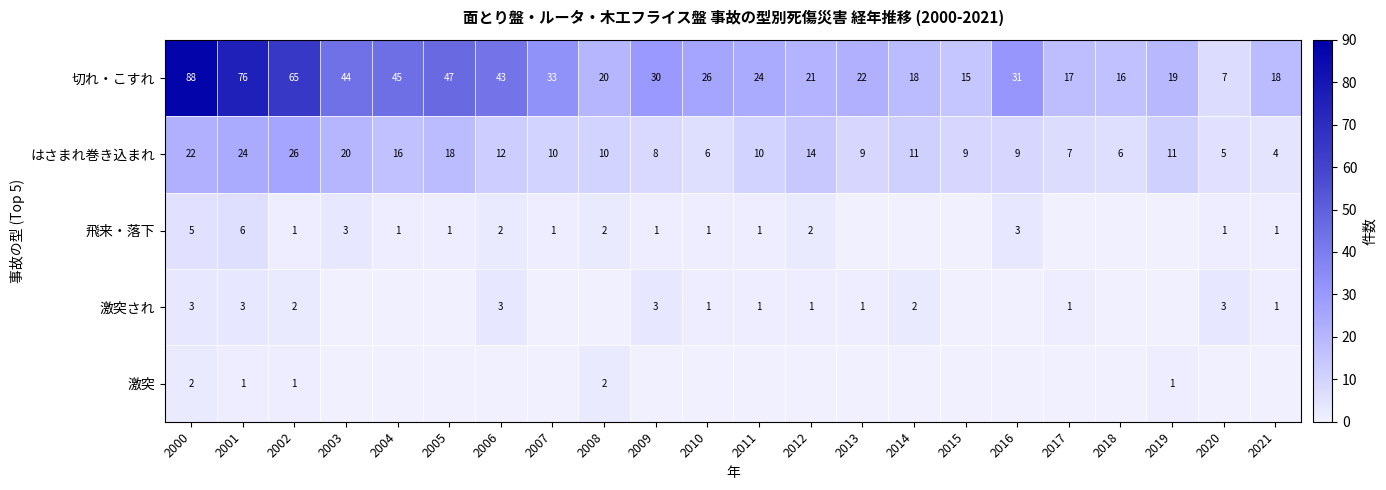

What is the difference between the highest and lowest values at 2001?

75